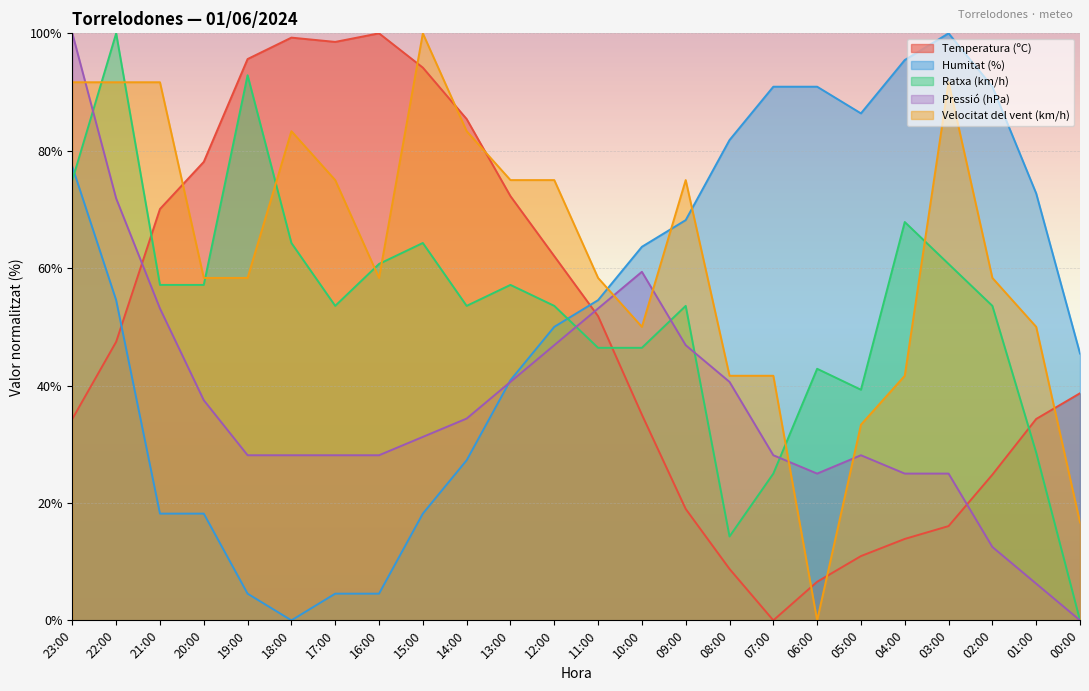

List the series in order of their peak value, lowest first.

Temperatura (ºC), Humitat (%), Ratxa (km/h), Pressió (hPa), Velocitat del vent (km/h)